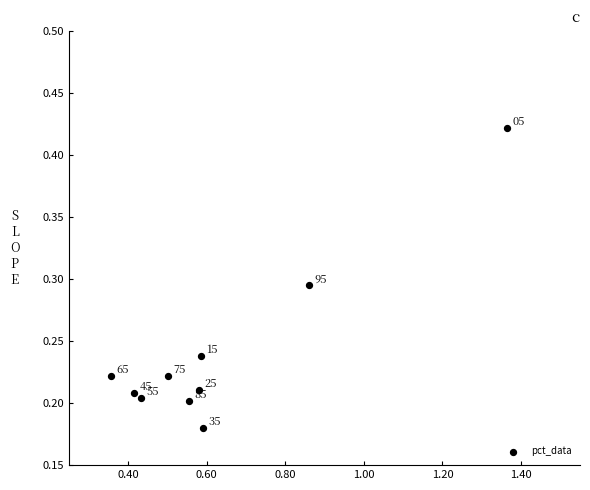

What is the range of X values (max minus min)?

1.0